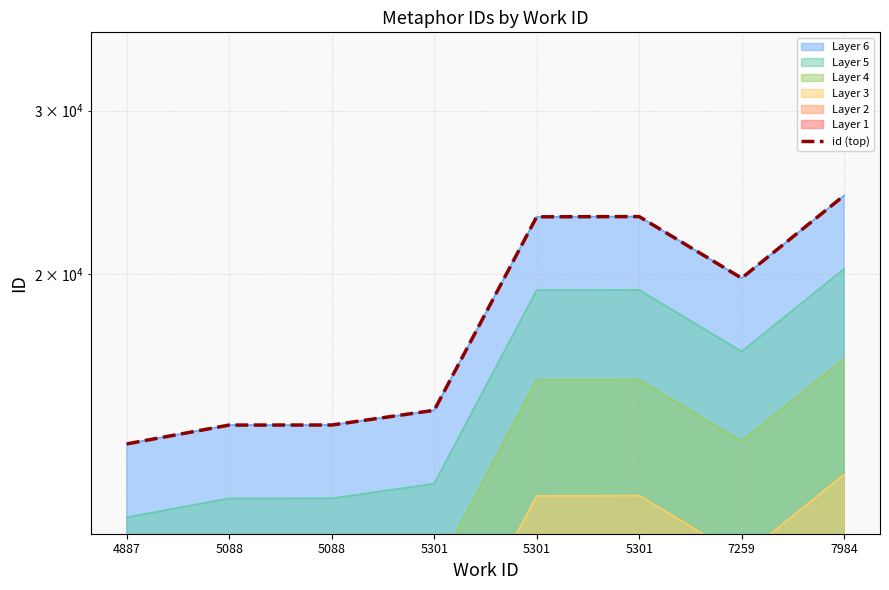

What value does the data have at 5301?

14252